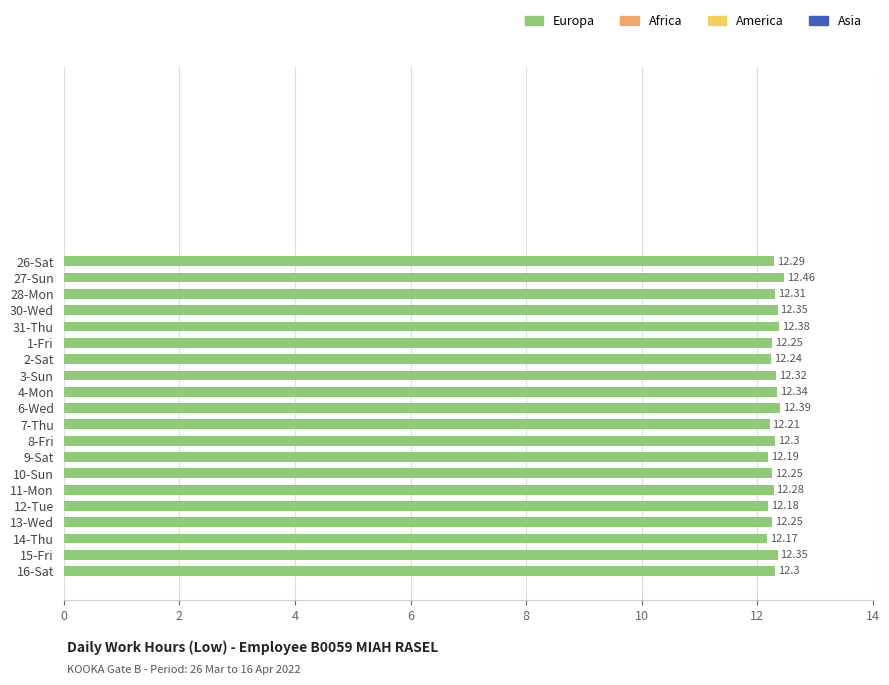

Which has a higher value, 30-Wed or 2-Sat?

30-Wed